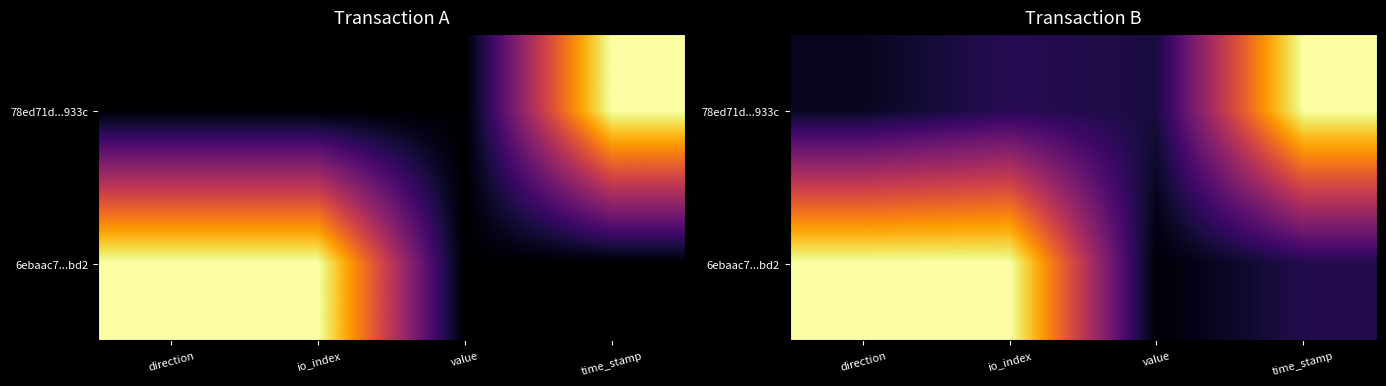

The value of 78ed71d...933c at time_stamp is 1.8. True or false?

False